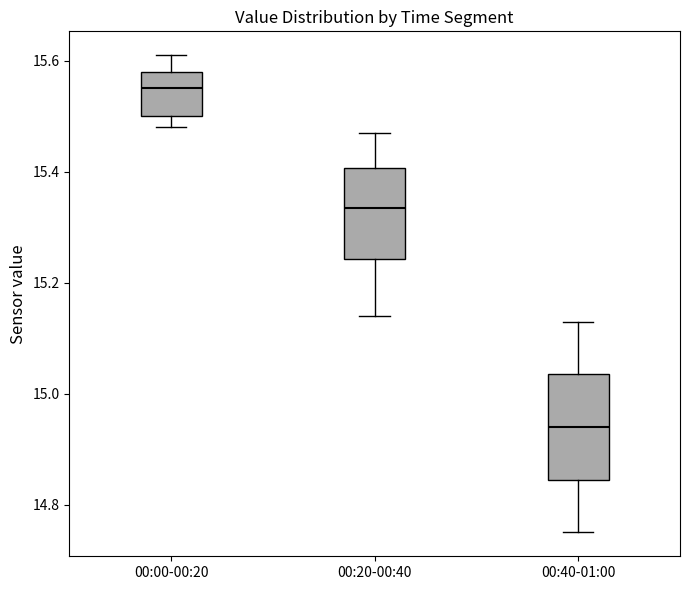

Reading left to right, read every box against the y-axis: the position of its median line, the range the box covers, and the ends of its whiskers. The values are not printed on the chart, so give them approximately, as read against the axis.

00:00-00:20: median 15.56, box 15.50 to 15.58, whiskers 15.48 to 15.62
00:20-00:40: median 15.34, box 15.24 to 15.40, whiskers 15.14 to 15.48
00:40-01:00: median 14.94, box 14.84 to 15.04, whiskers 14.76 to 15.14